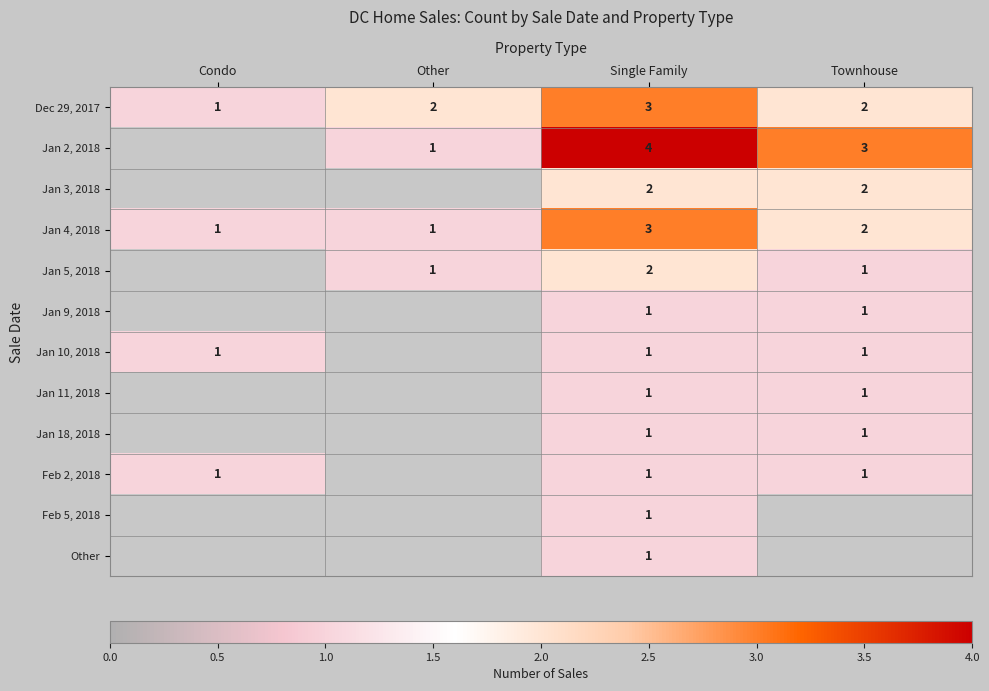

Is the value of Dec 29, 2017 at Townhouse greater than the value of Feb 2, 2018 at Single Family?

Yes